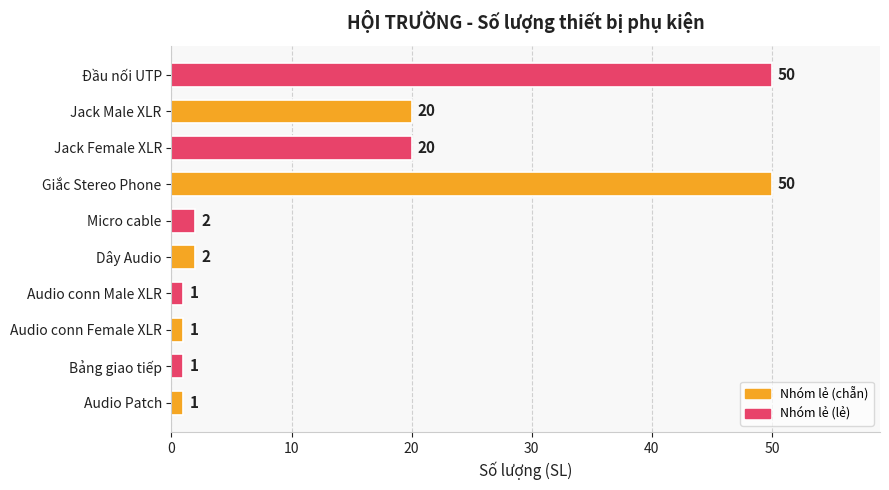

What is the maximum value shown in the chart?

50